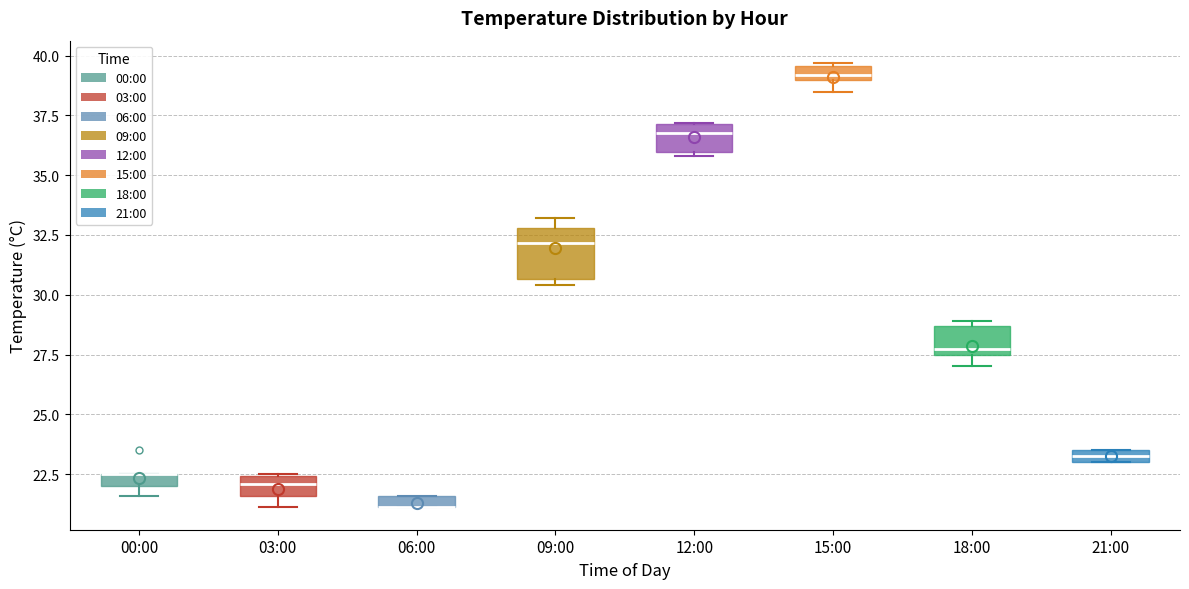

Where does the median line of the box for 09:00 sit on the y-axis? The values are not printed on the chart, so give them approximately, as read against the axis.

32.0